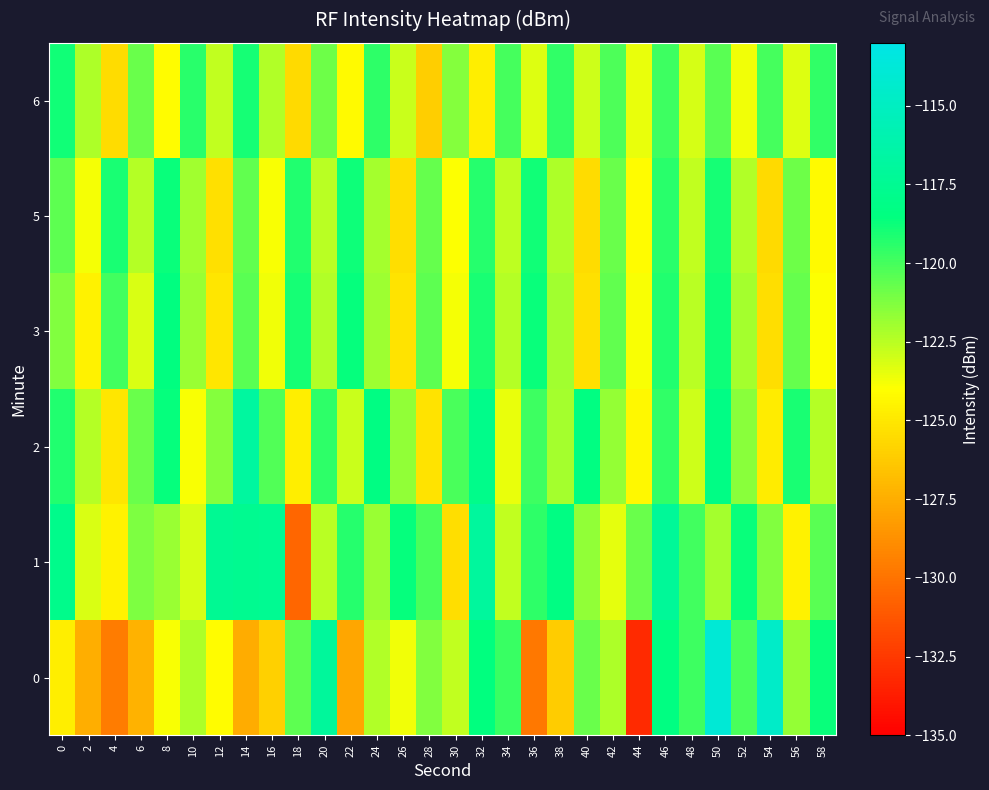

What is the total value across all series at 34?

-730.9